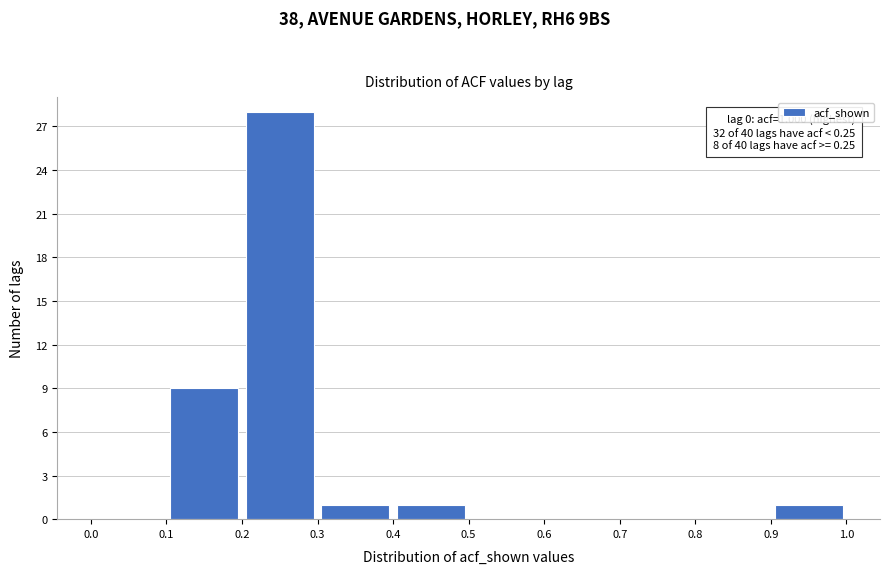

Over which range of the x-axis is the bar tallest?

0.2 to 0.3